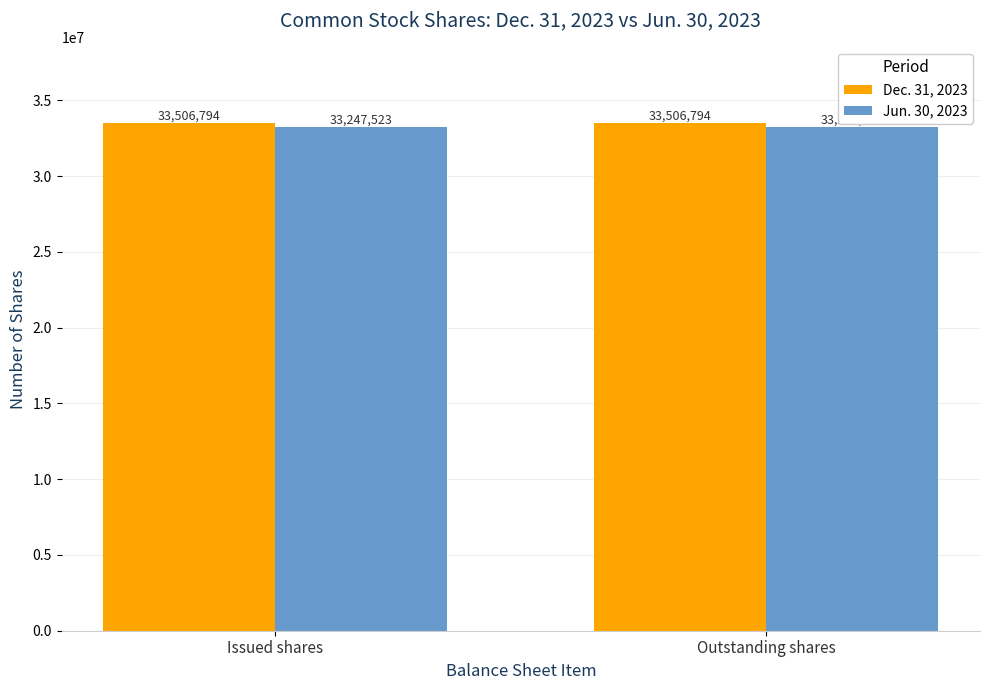

What is the value of the Jun. 30, 2023 bar at the 2nd from the left?

33247523